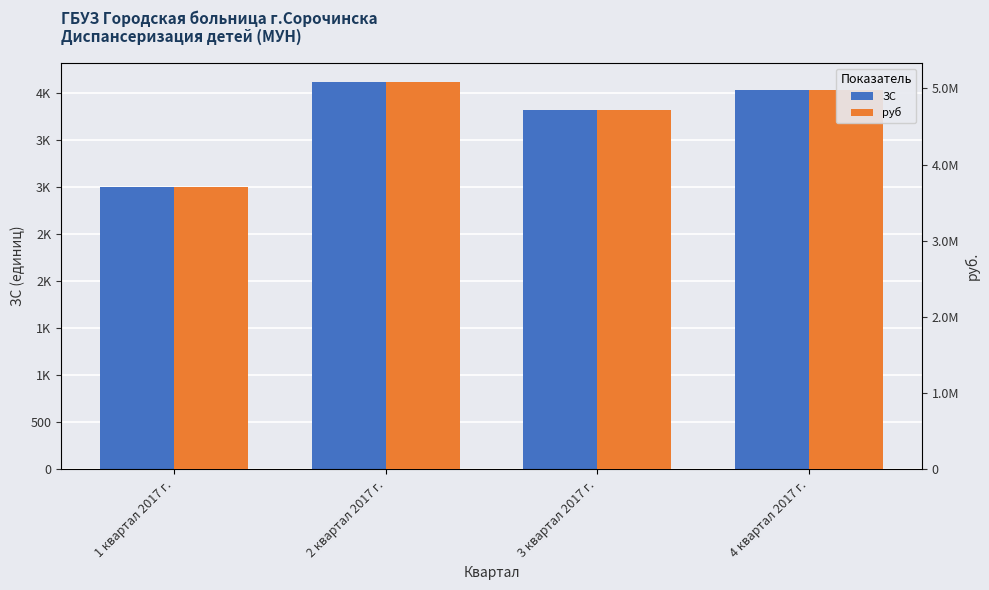

How many values in the руб series are below 4974852?

2